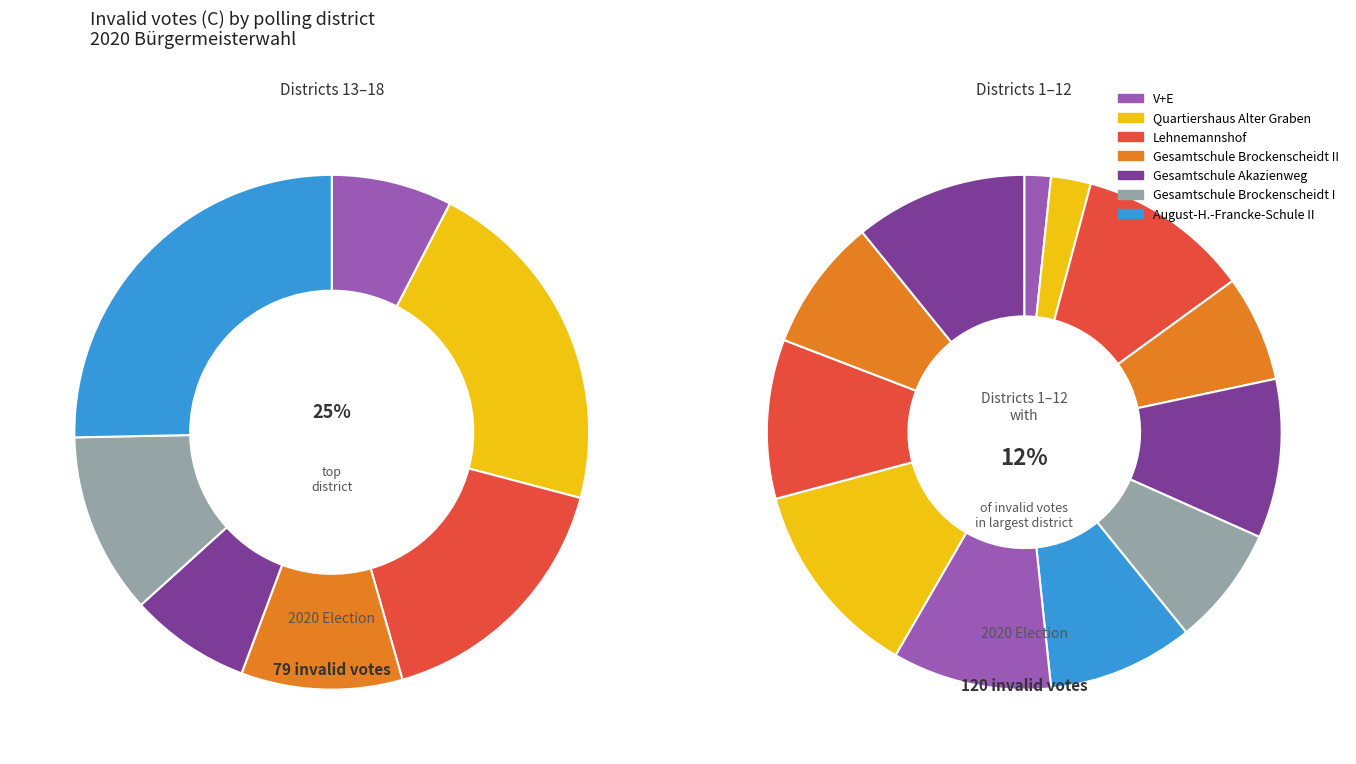

Do Gesamtschule Brockenscheidt I and Lehnemannshof together represent more than half of the pie?

No